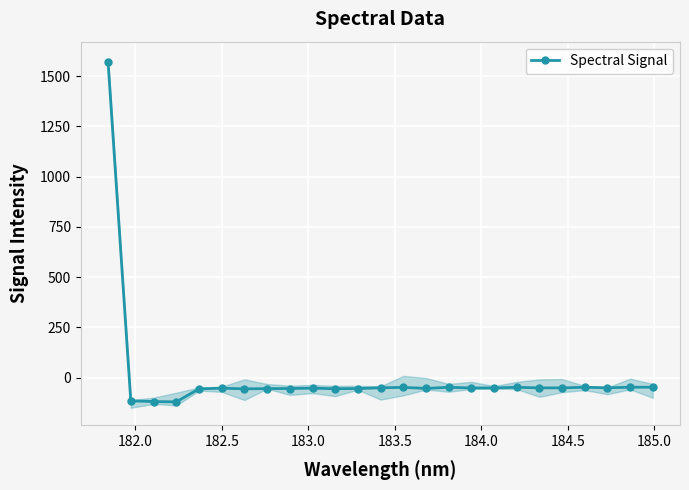

What is the highest value of the Spectral Signal series?

1569.4